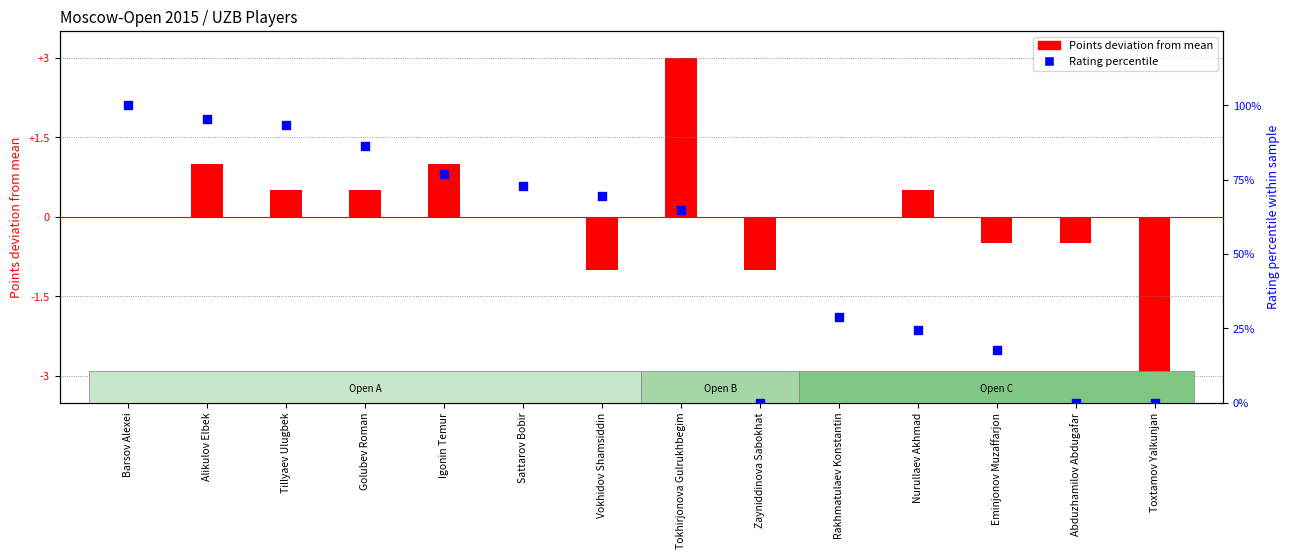

Which series reaches the minimum Y coordinate?

Points deviation from mean